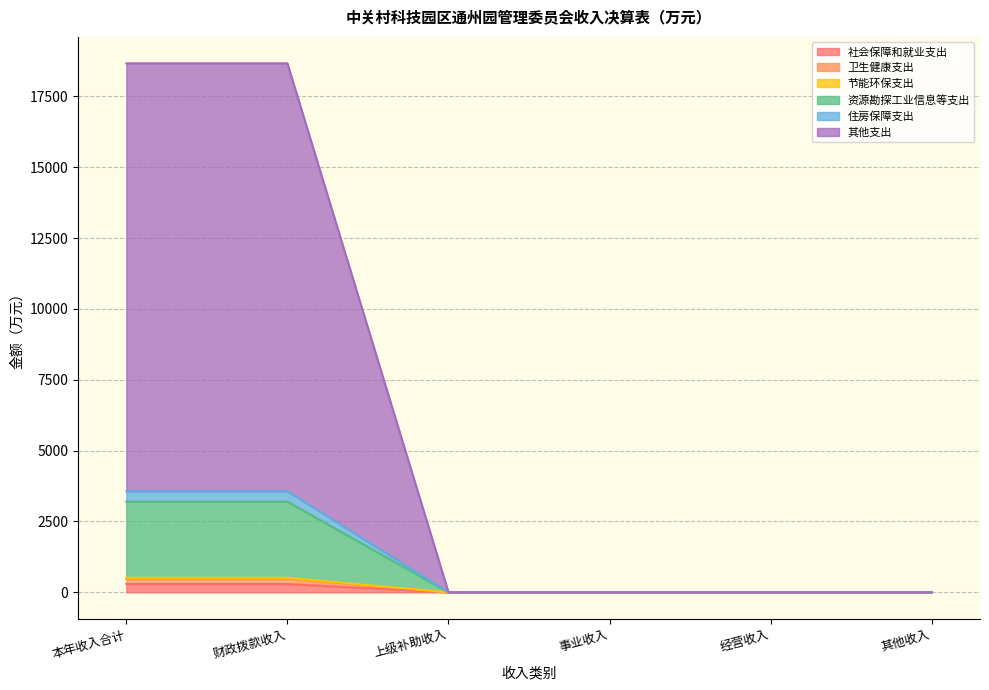

How many data points in 资源勘探工业信息等支出 are above 0?

2